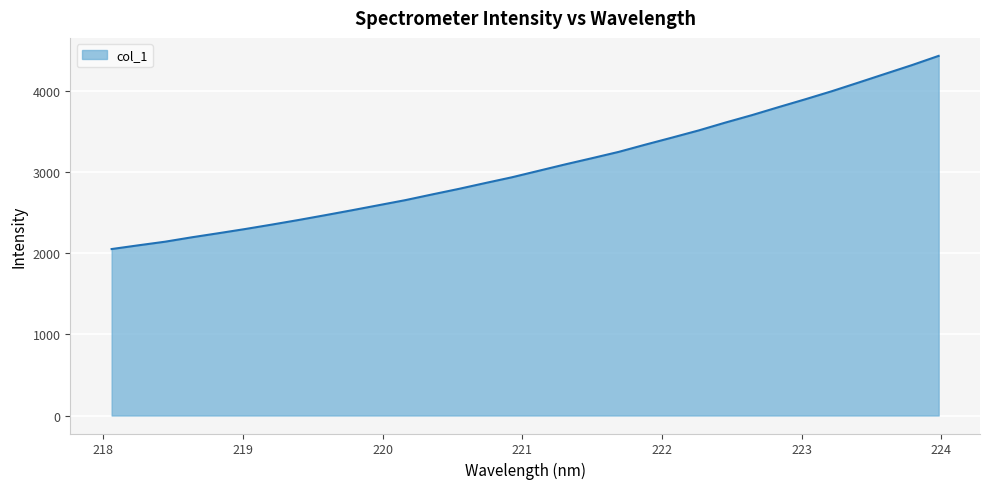

What is the maximum value shown in the chart?

4432.3